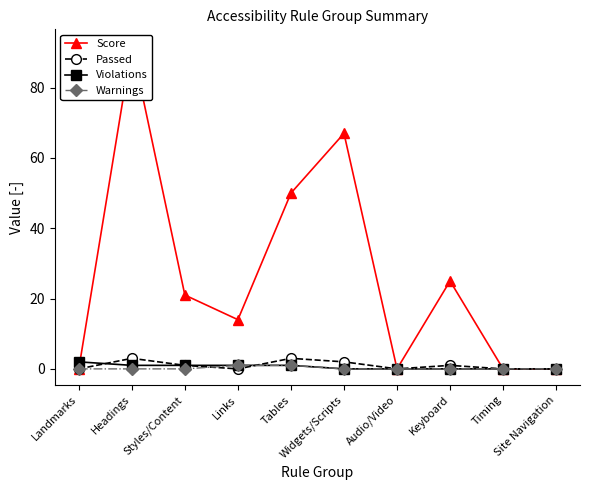

At which category is the sum across all series the highest?

Headings